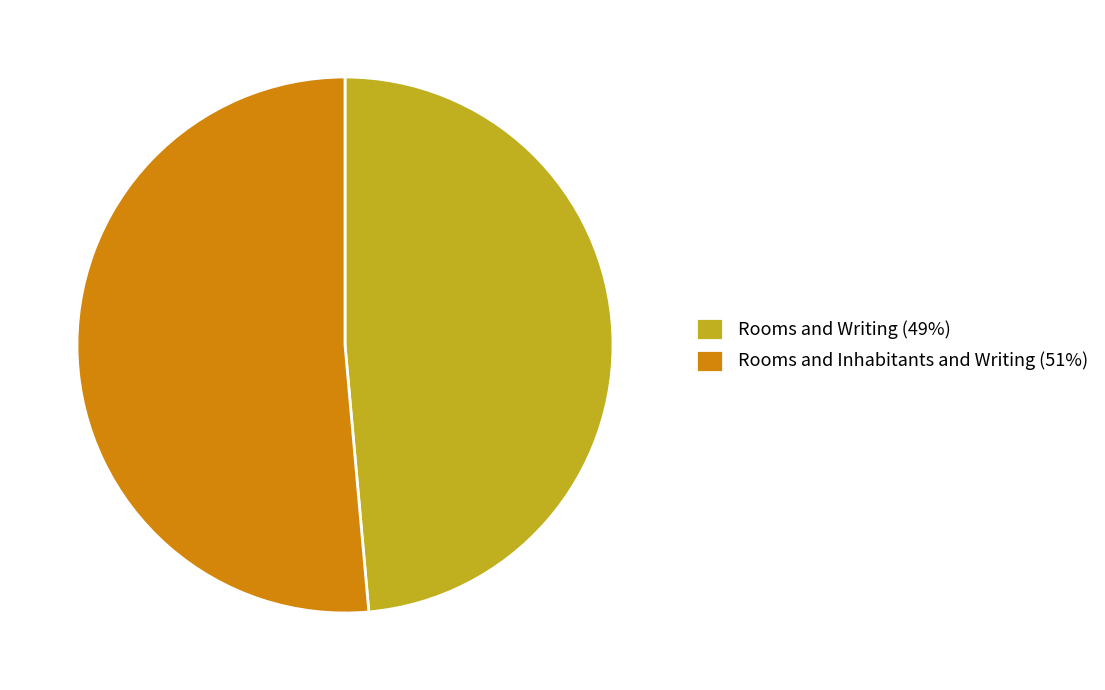

Does Rooms and Inhabitants and Writing account for over 50% of the chart?

Yes